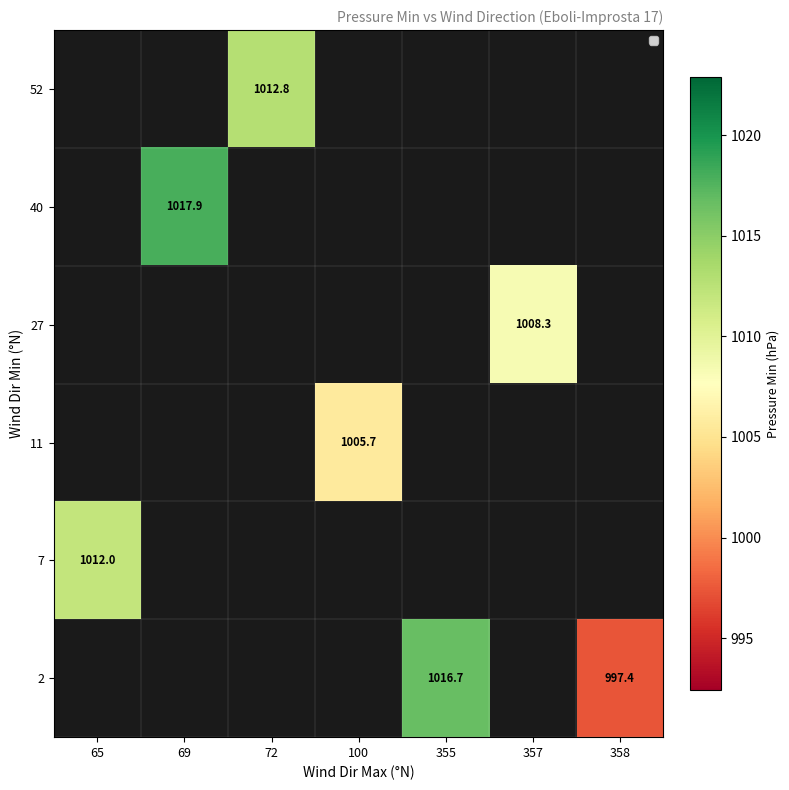

Is it true that 40 equals 674.1 at 69?

False